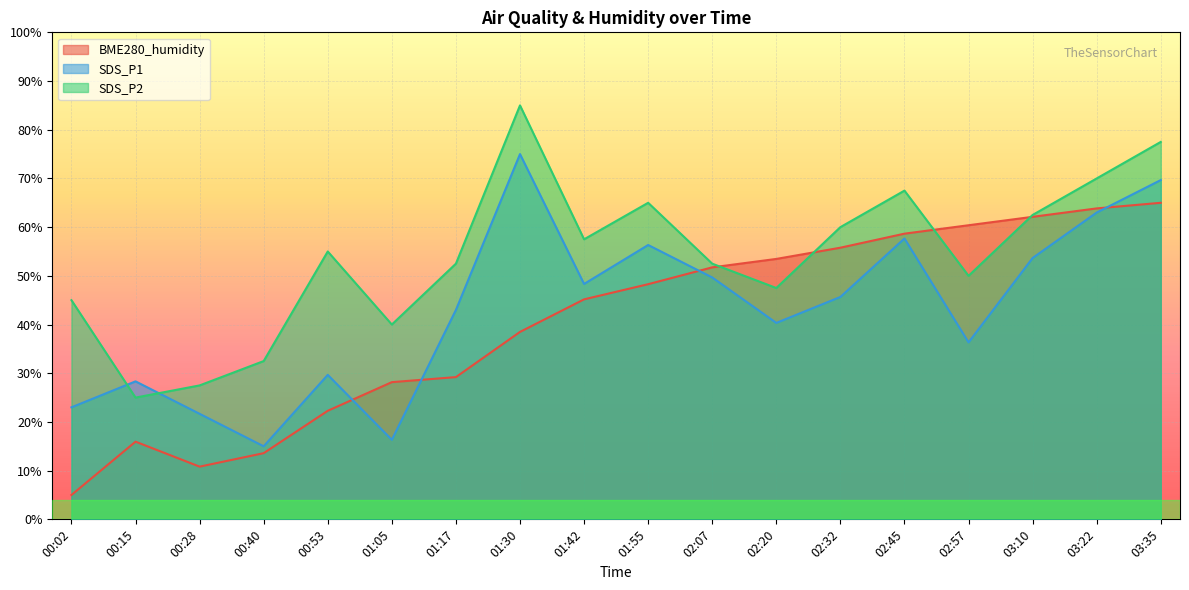

Rank the categories by SDS_P1 value from highest to lowest.

01:30, 03:35, 03:22, 02:45, 01:55, 03:10, 02:07, 01:42, 02:32, 01:17, 02:20, 02:57, 00:53, 00:15, 00:02, 00:28, 01:05, 00:40